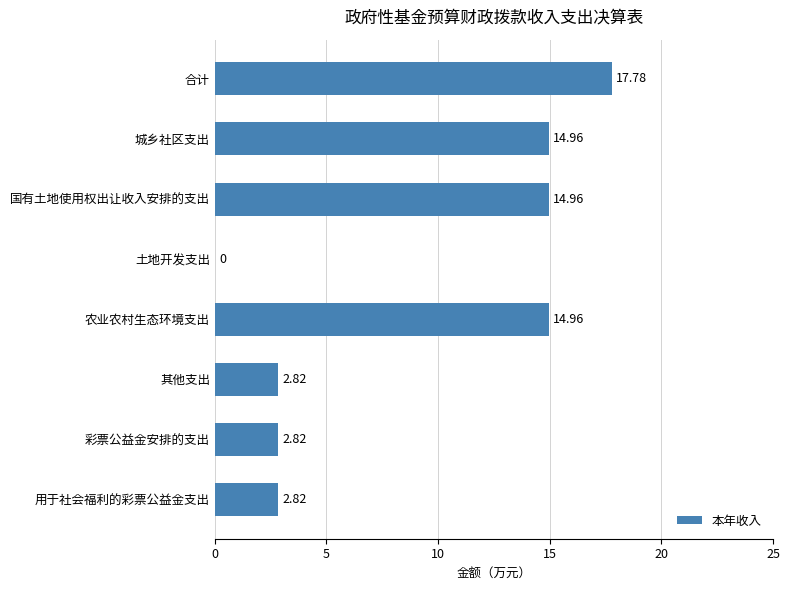

What is the sum of the values at 合计 and 城乡社区支出?

32.7